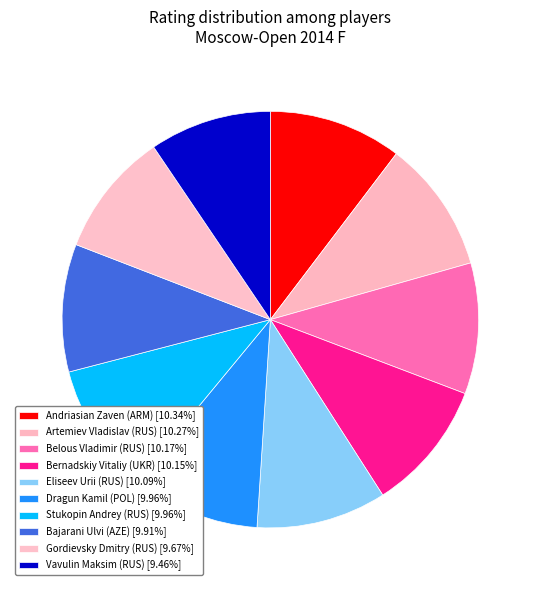

What percentage do Andriasian Zaven (ARM) and Eliseev Urii (RUS) together represent?

20.4%